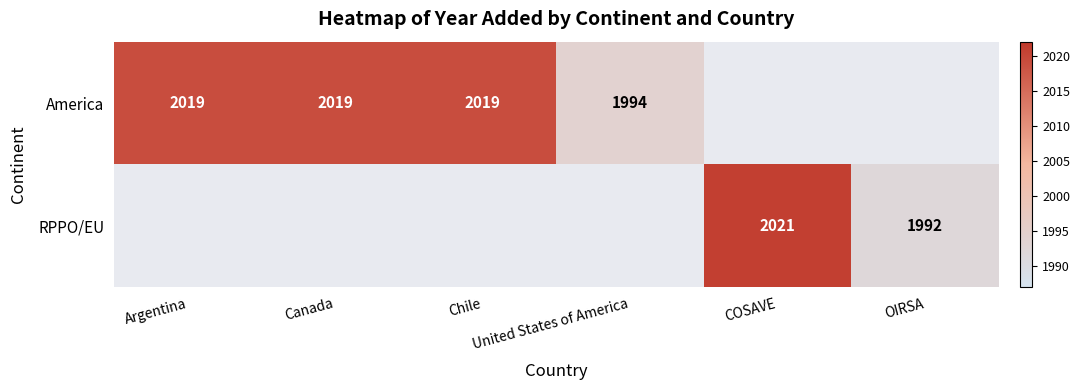

How many series are shown in this chart?

2